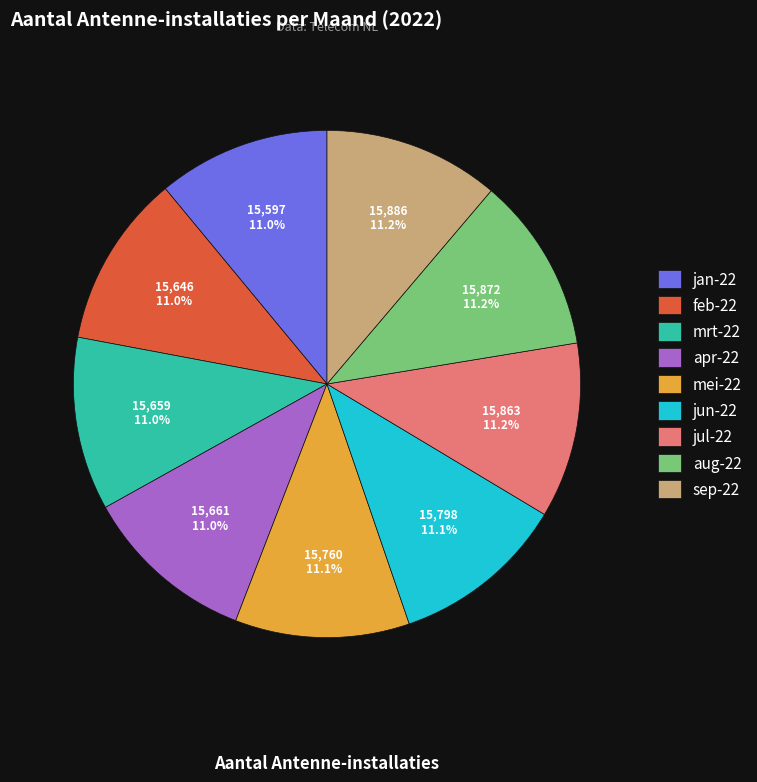

Does feb-22 account for over 50% of the chart?

No